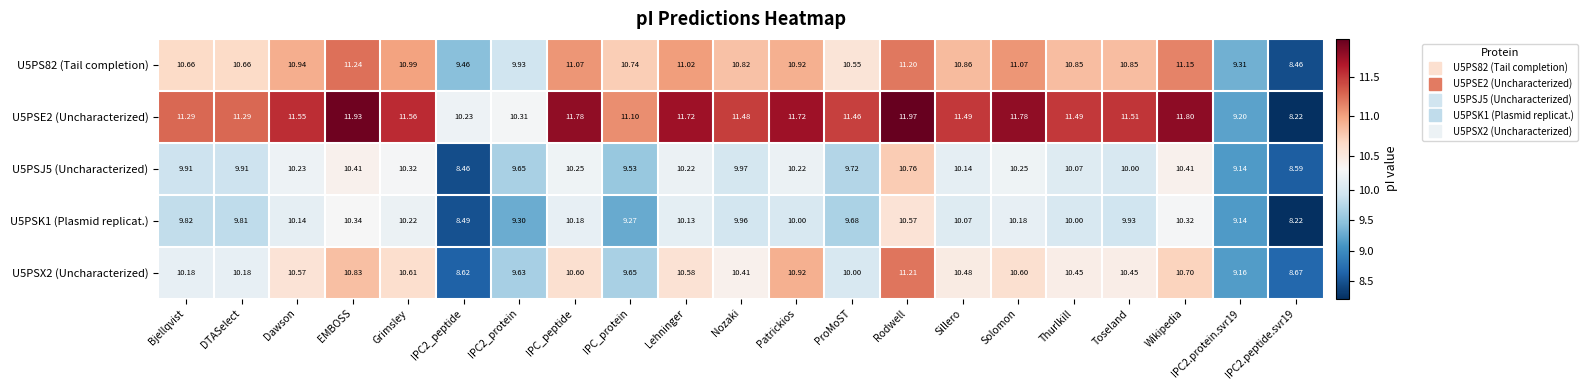

Which category has the highest value in the U5PSK1 (Plasmid replicat.) series?

Rodwell